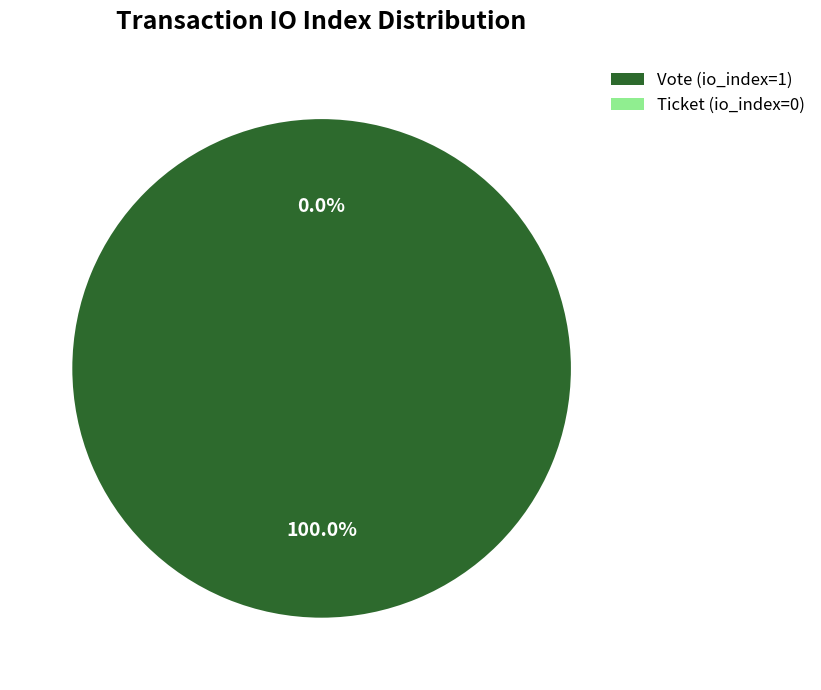

To the nearest percent, what is the difference between the largest and smallest slice percentages?

100%